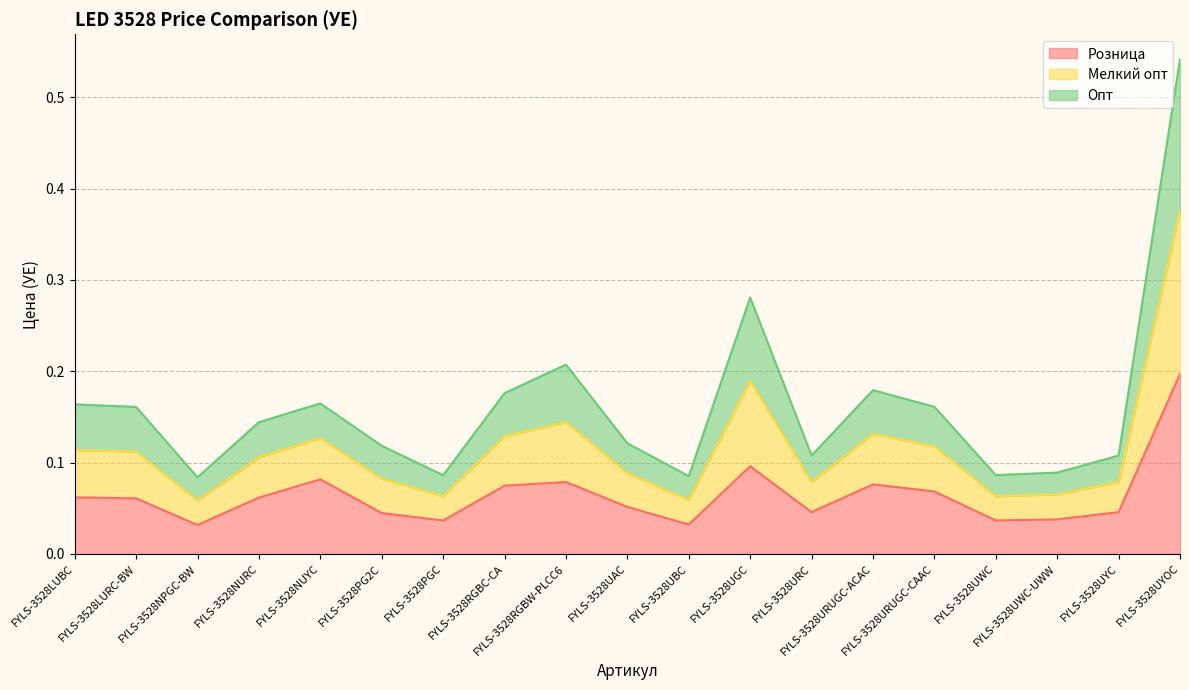

True or false: Опт has a value of 0.1 at FYLS-3528PG2C.

True